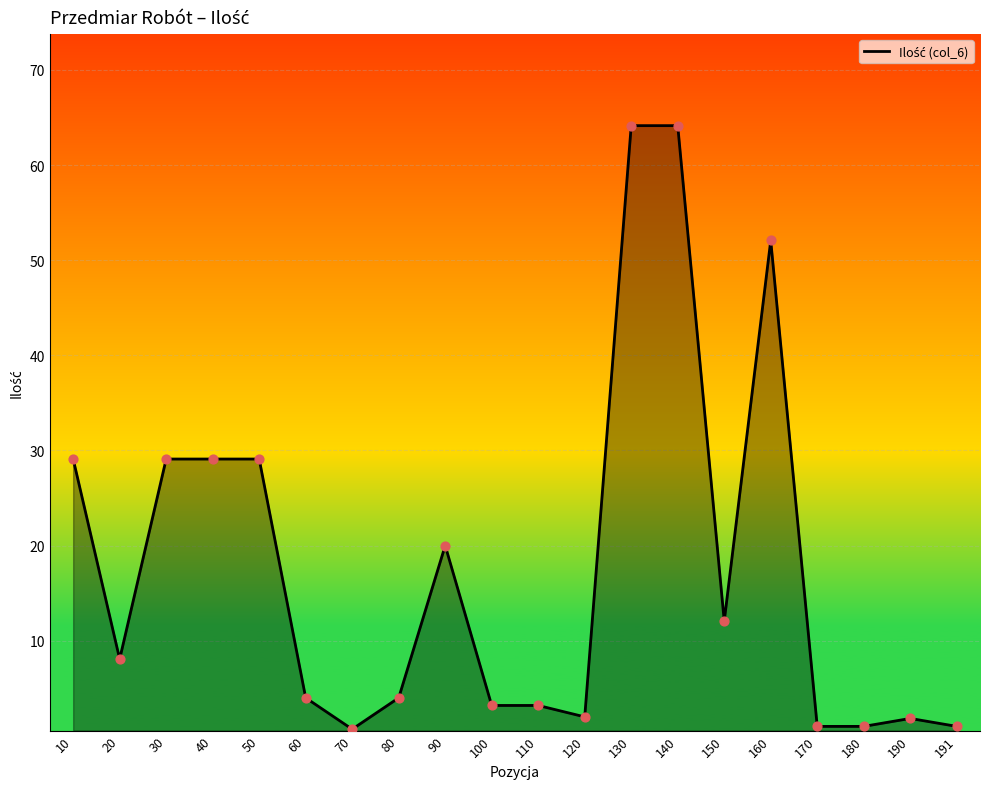

Approximately how many times larger is the value at 190 compared to 60?

0.5